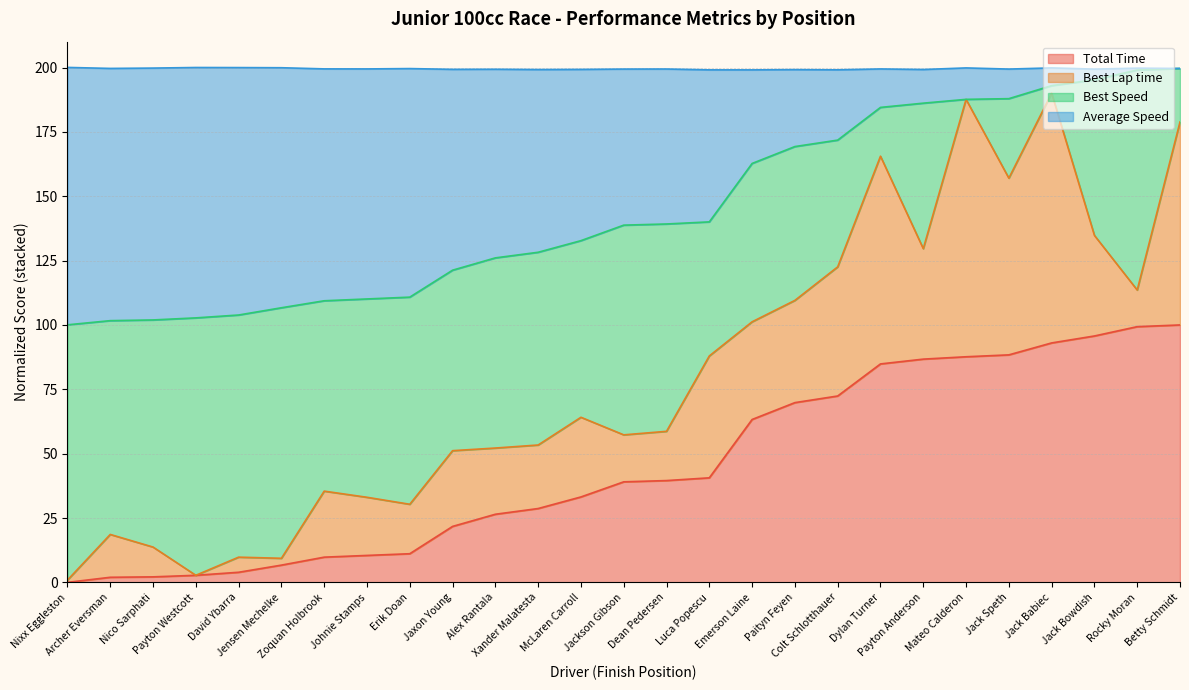

What is the maximum value for Total Time?

100.0